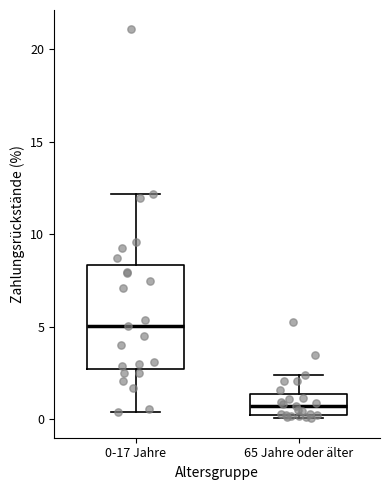

Where is the upper edge of the box for 0-17 Jahre on the y-axis? The values are not printed on the chart, so give them approximately, as read against the axis.

8.5